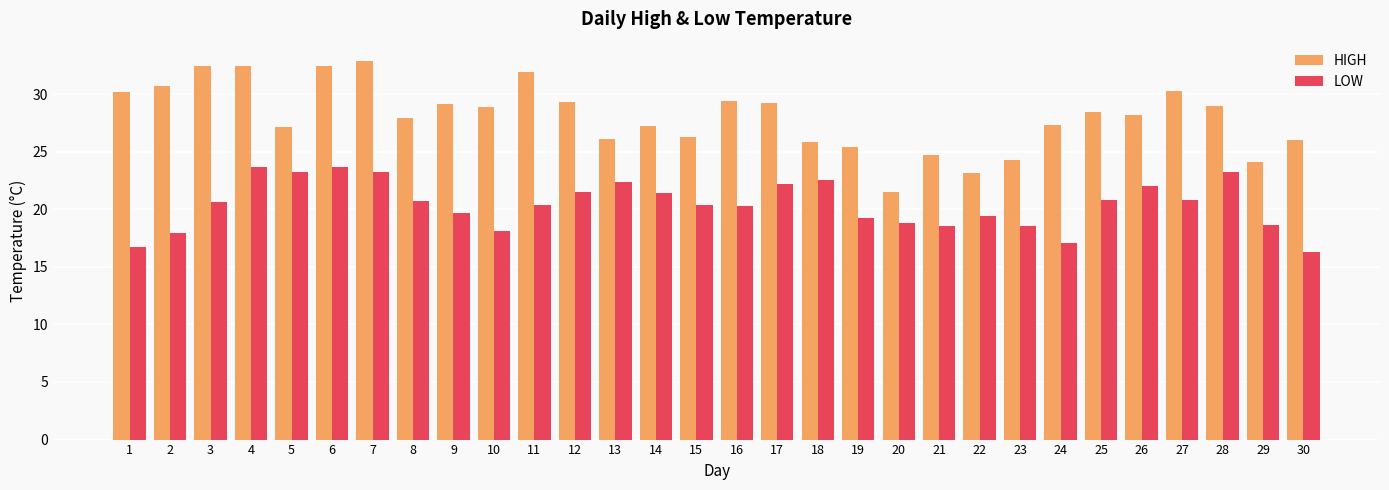

Rank the series by their maximum value, from lowest to highest.

LOW, HIGH